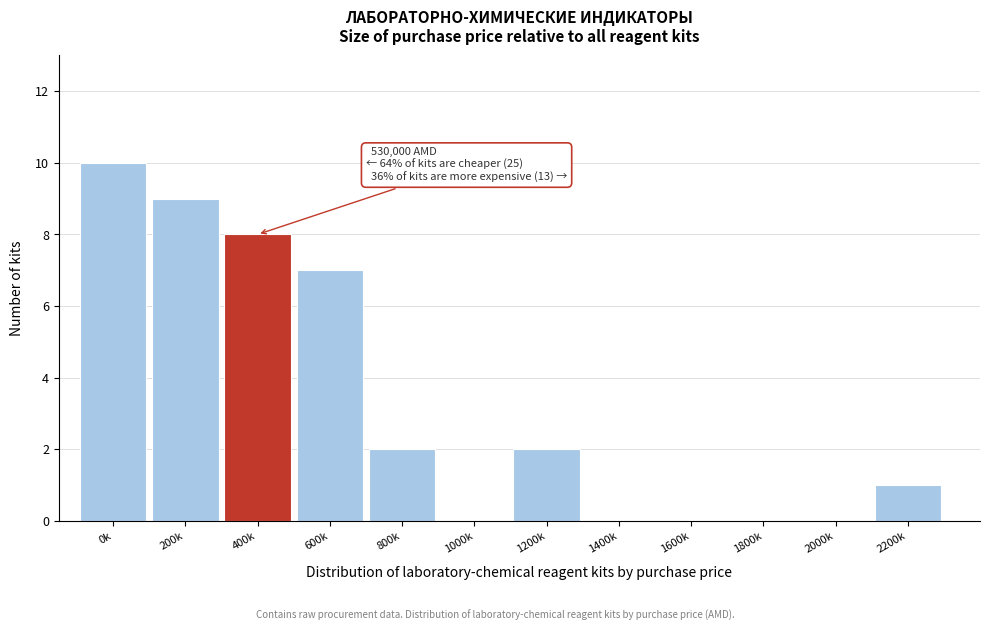

Reading right to left, transcribe all the data shown in this chart.

2200k=1	2000k=0	1800k=0	1600k=0	1400k=0	1200k=2	1000k=0	800k=2	600k=7	400k=8	200k=9	0k=10